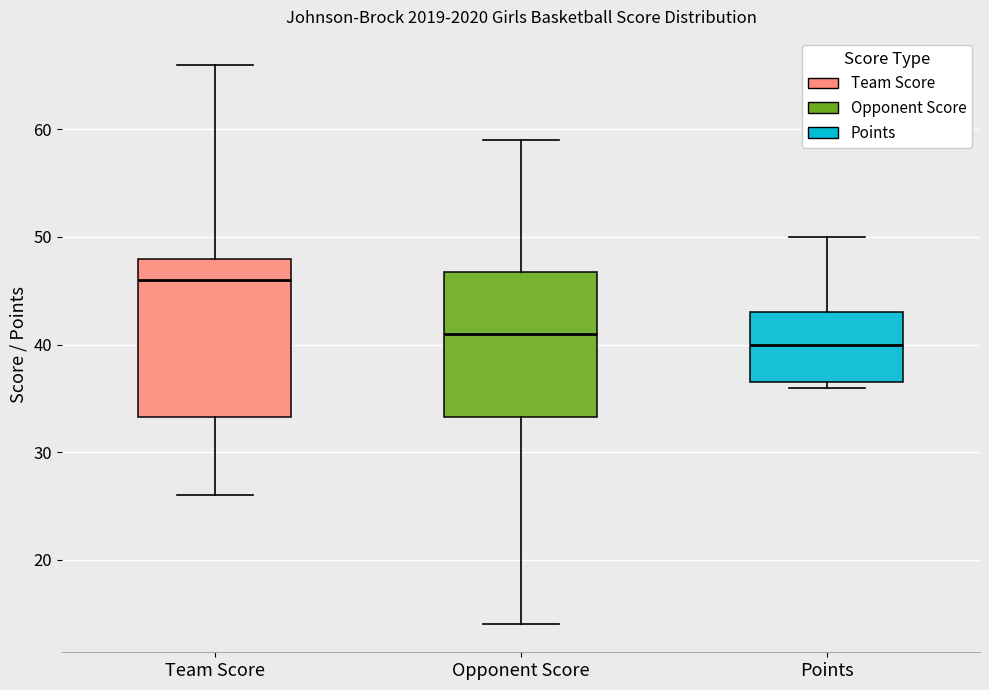

Comparing the boxes themselves (not the whiskers), which one is the tallest?

Team Score